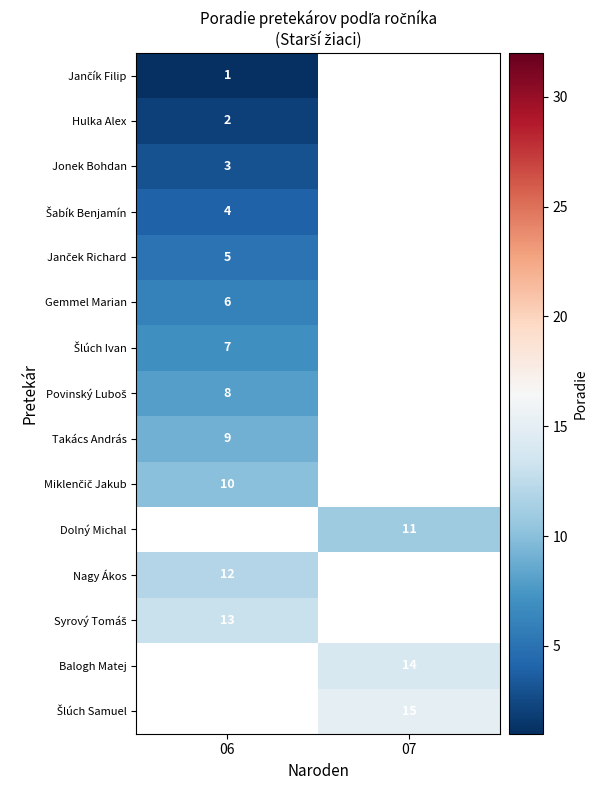

True or false: Nagy Ákos has a value of 21 at 06.

False